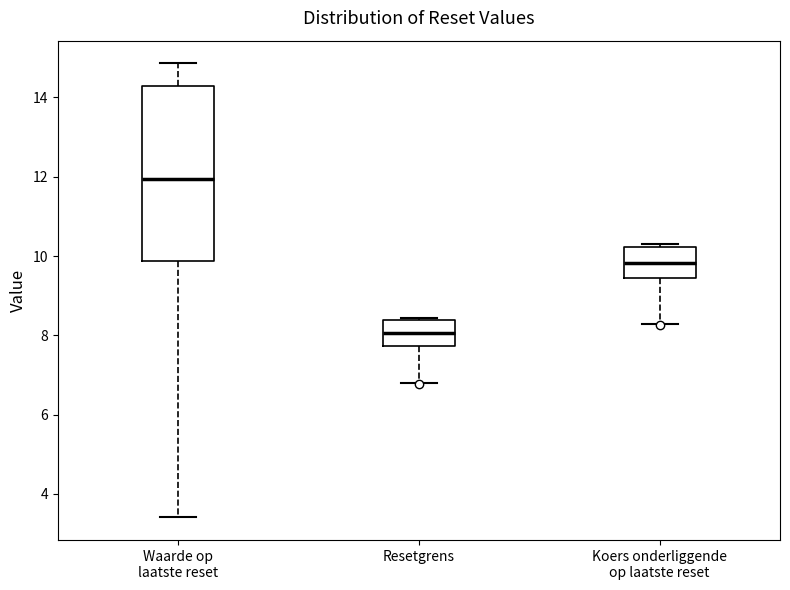

Comparing the boxes themselves (not the whiskers), which one is the tallest?

Waarde op laatste reset